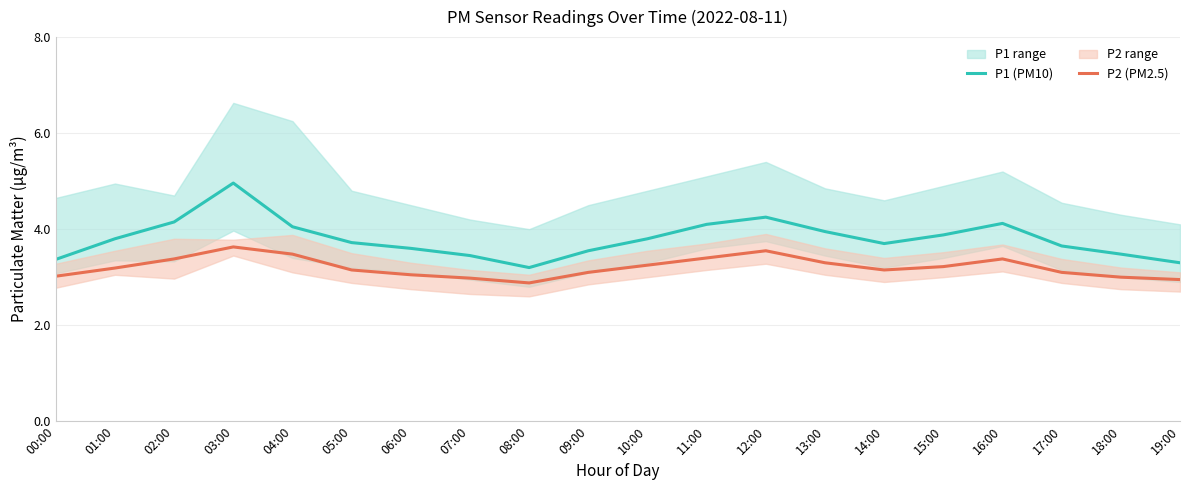

How many lines are shown in the chart?

2